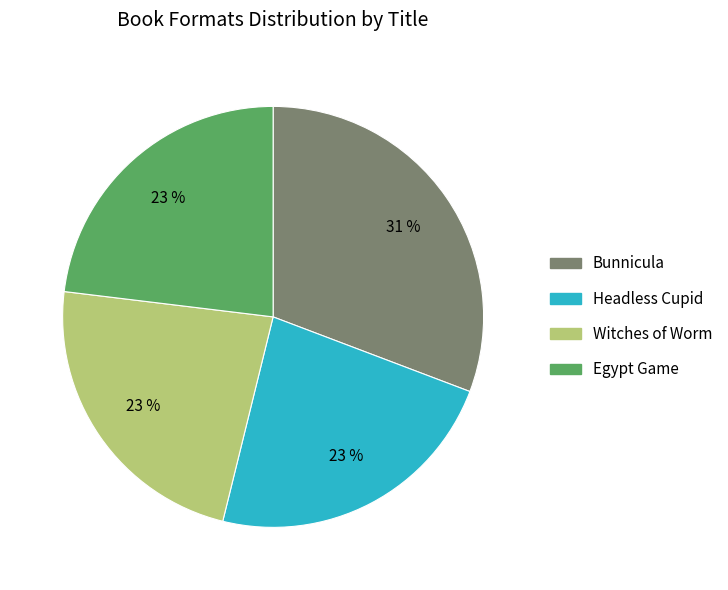

How many slices are in this pie chart?

4